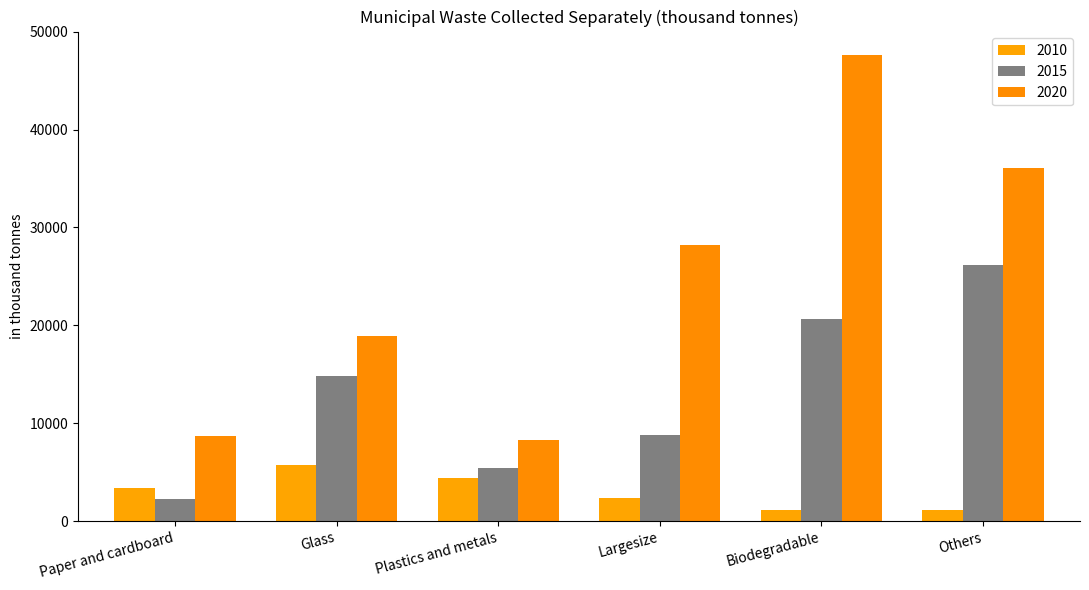

The value of 2020 at Others is 61751.6. True or false?

False